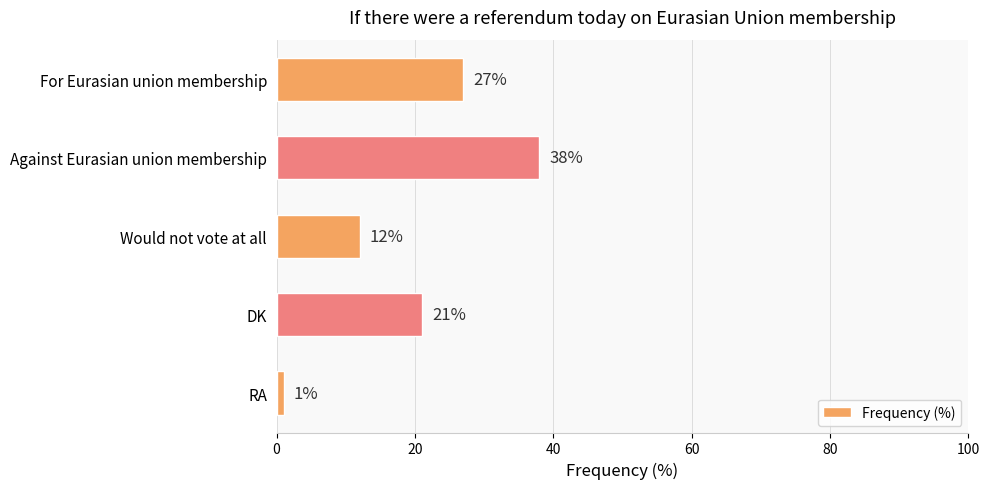

Which has a higher value, DK or RA?

DK